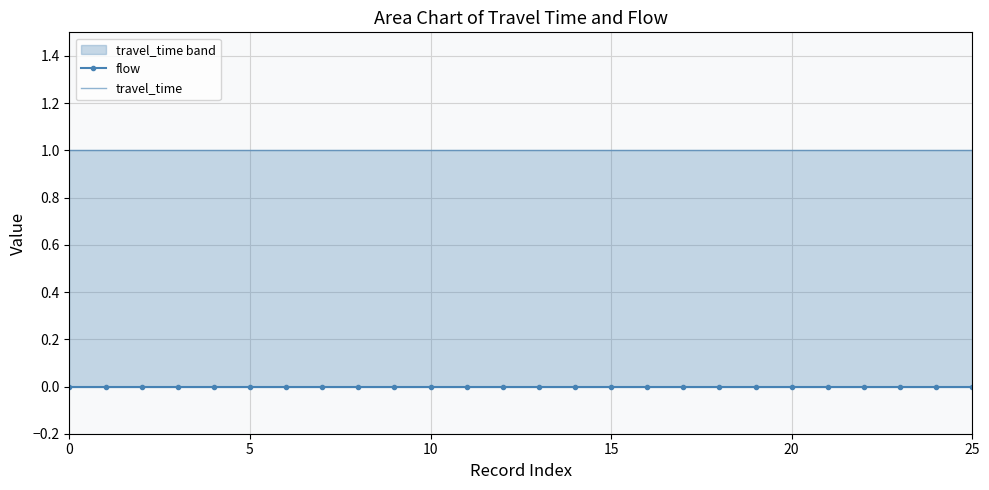

Which series has the largest range (max minus min)?

flow